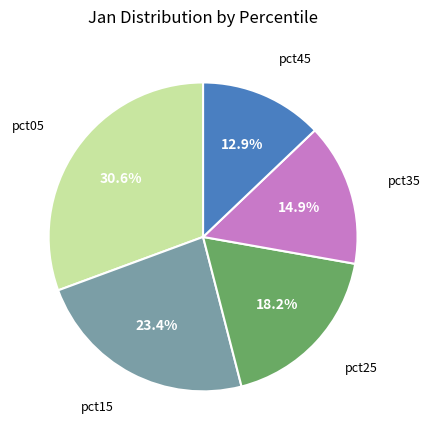

How many segments does this pie chart have?

5